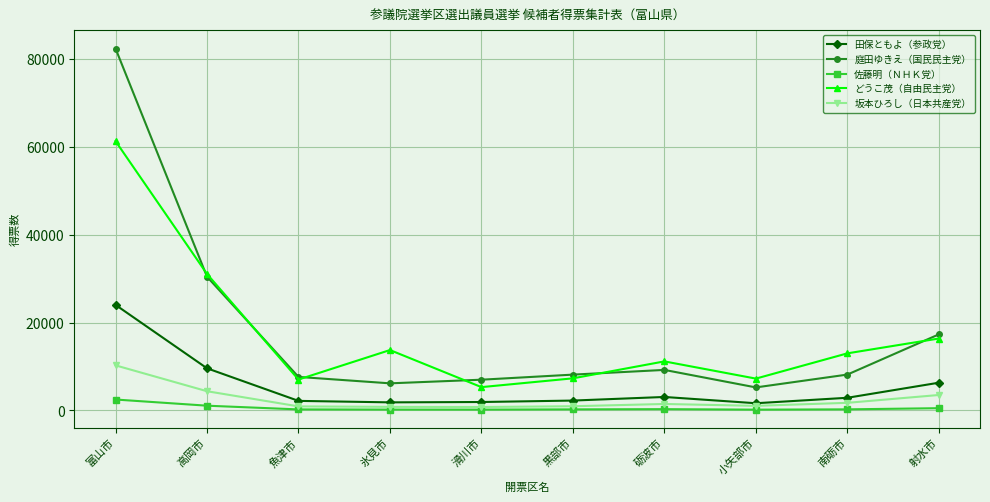

List the series in order of their peak value, lowest first.

佐藤明（ＮＨＫ党）, 坂本ひろし（日本共産党）, 田保ともよ（参政党）, どうこ茂（自由民主党）, 庭田ゆきえ（国民民主党）